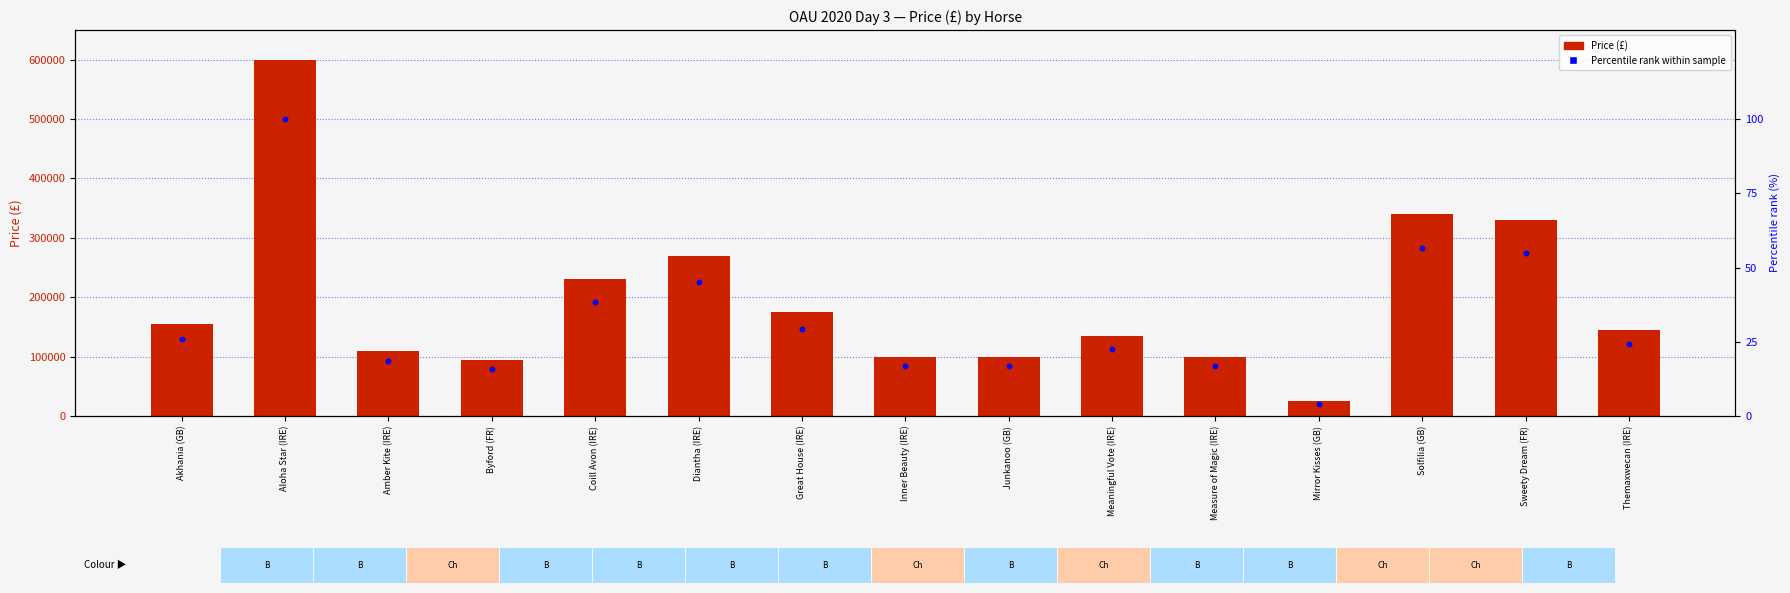

Is the value of Price (£) at Measure of Magic (IRE) greater than the value of Percentile rank within sample at Junkanoo (GB)?

Yes